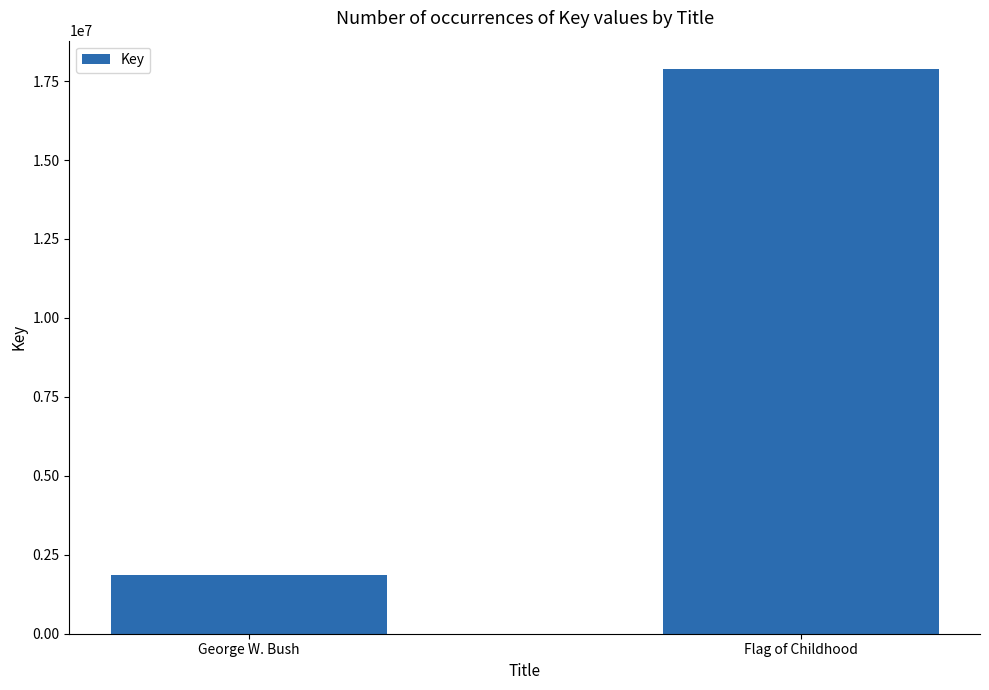

How many data points are less than 17884599?

1